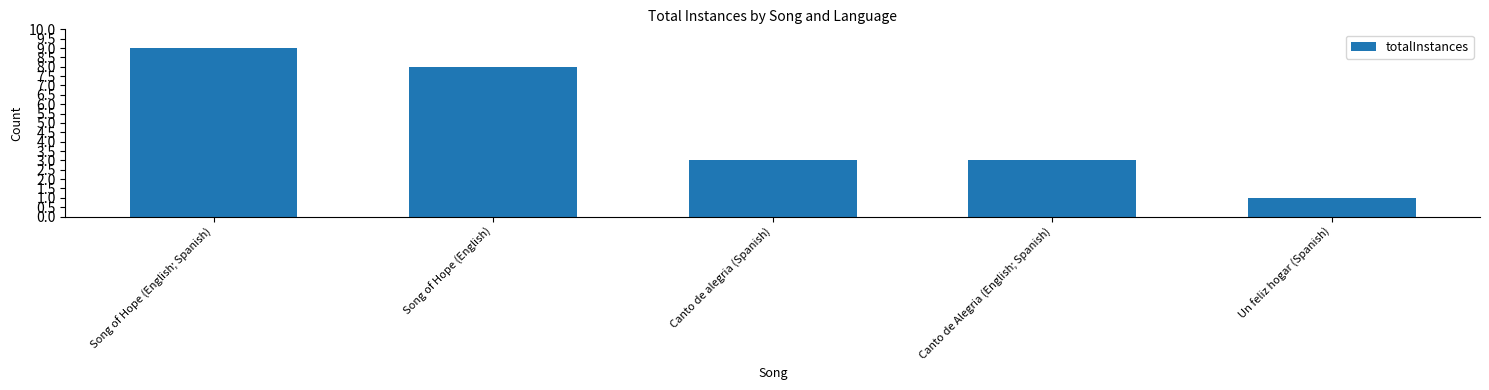

Which has a higher value, Song of Hope (English) or Canto de alegria (Spanish)?

Song of Hope (English)